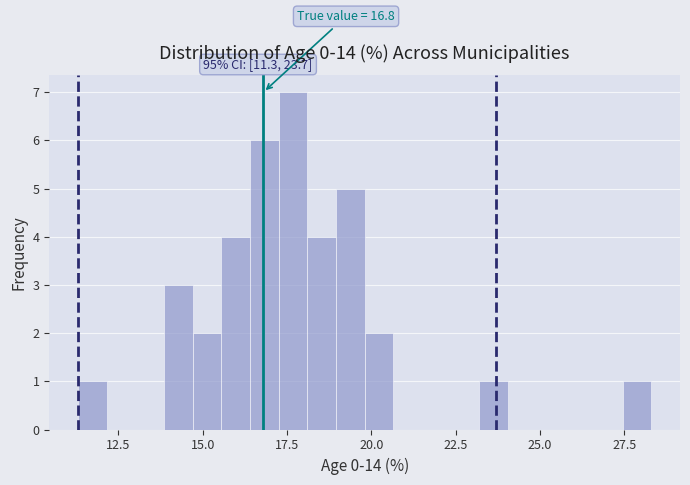

Read against the x-axis, roughly where is the centre of the tallest bar?

17.5